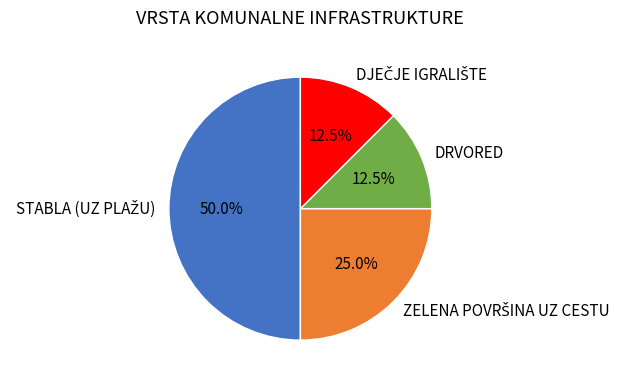

Is DRVORED the majority of the pie?

No